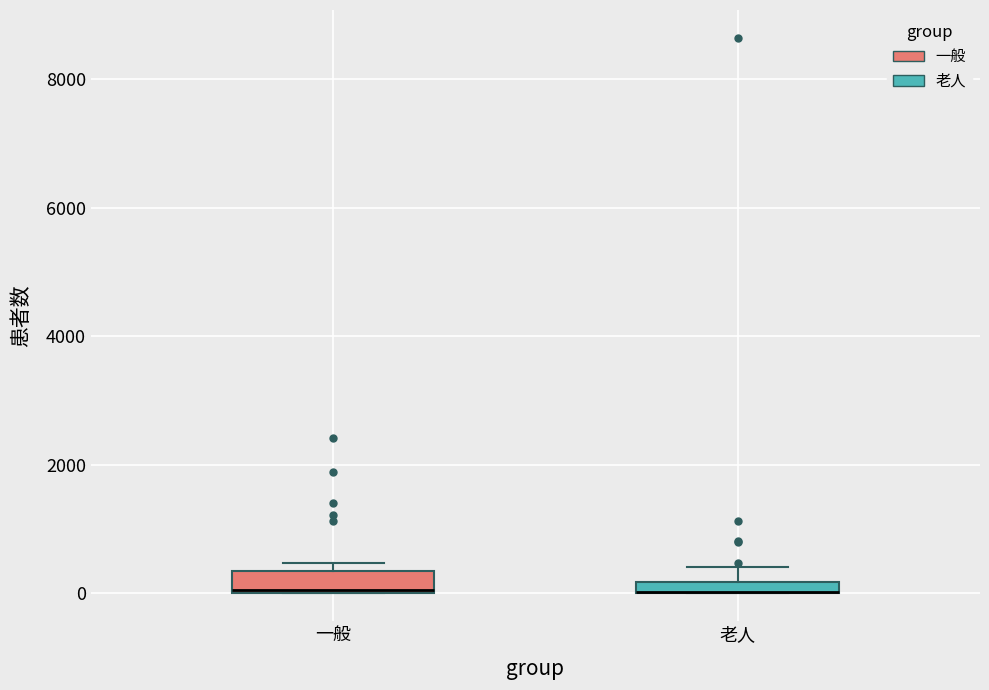

Where does the upper whisker of the box for 老人 end on the y-axis? The values are not printed on the chart, so give them approximately, as read against the axis.

400